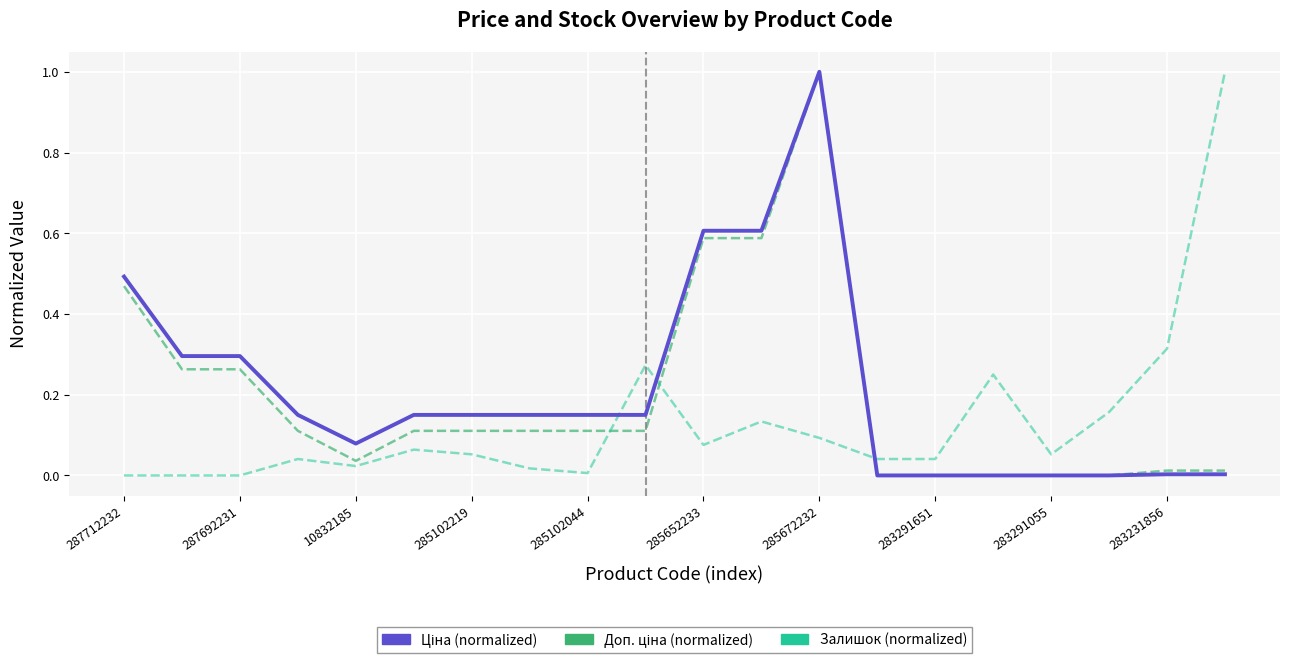

What is the sum of all Залишок (normalized) values?

2.6